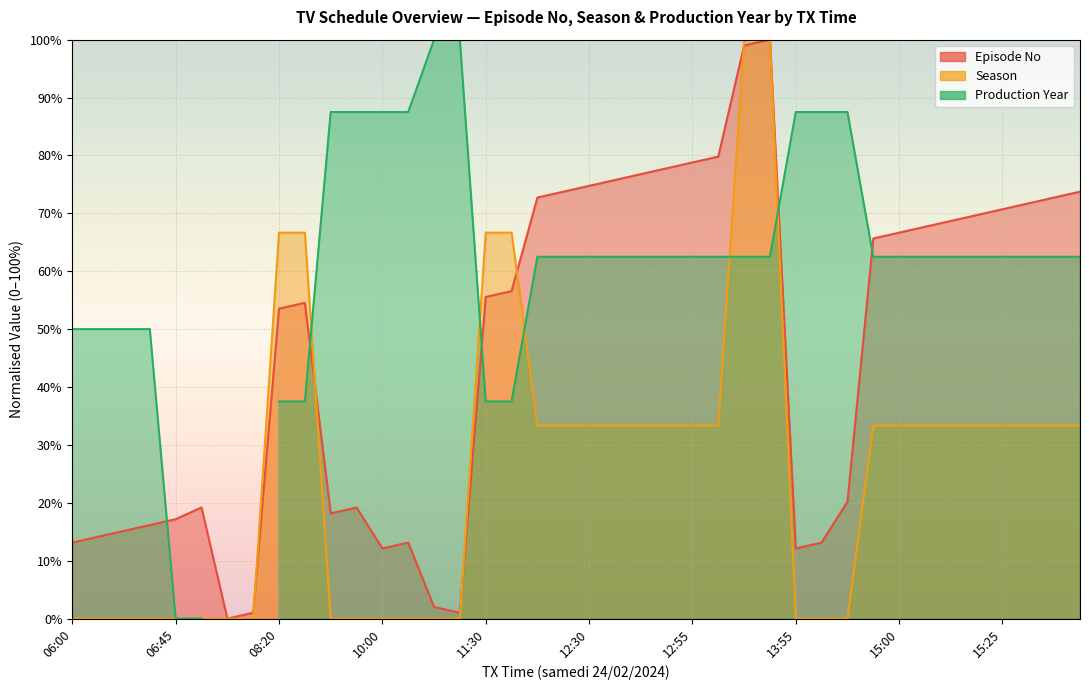

True or false: Episode No has more than 1 points higher than both neighbors.

True